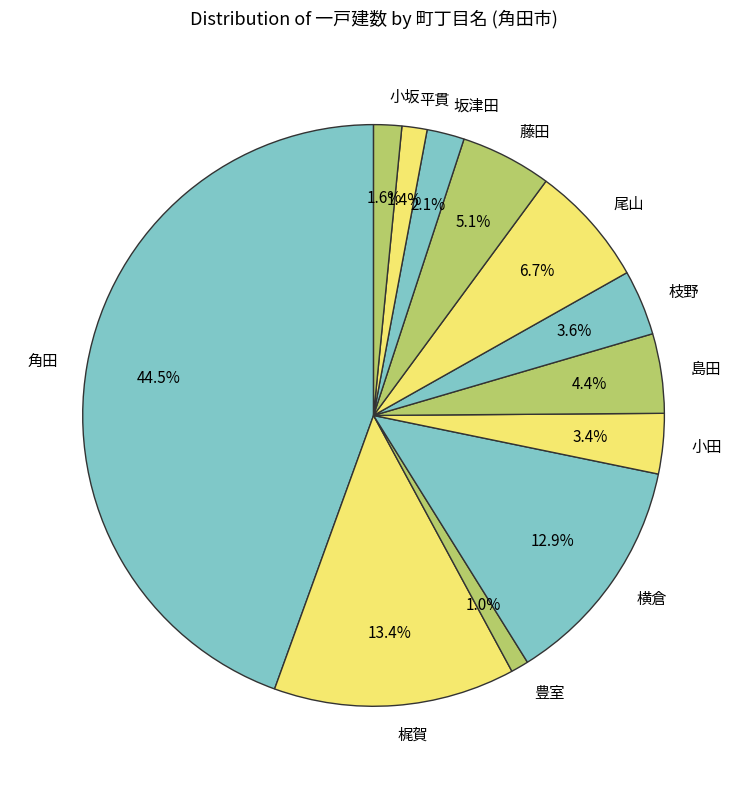

To the nearest percent, what is the combined percentage of 枝野 and 小坂?

5%